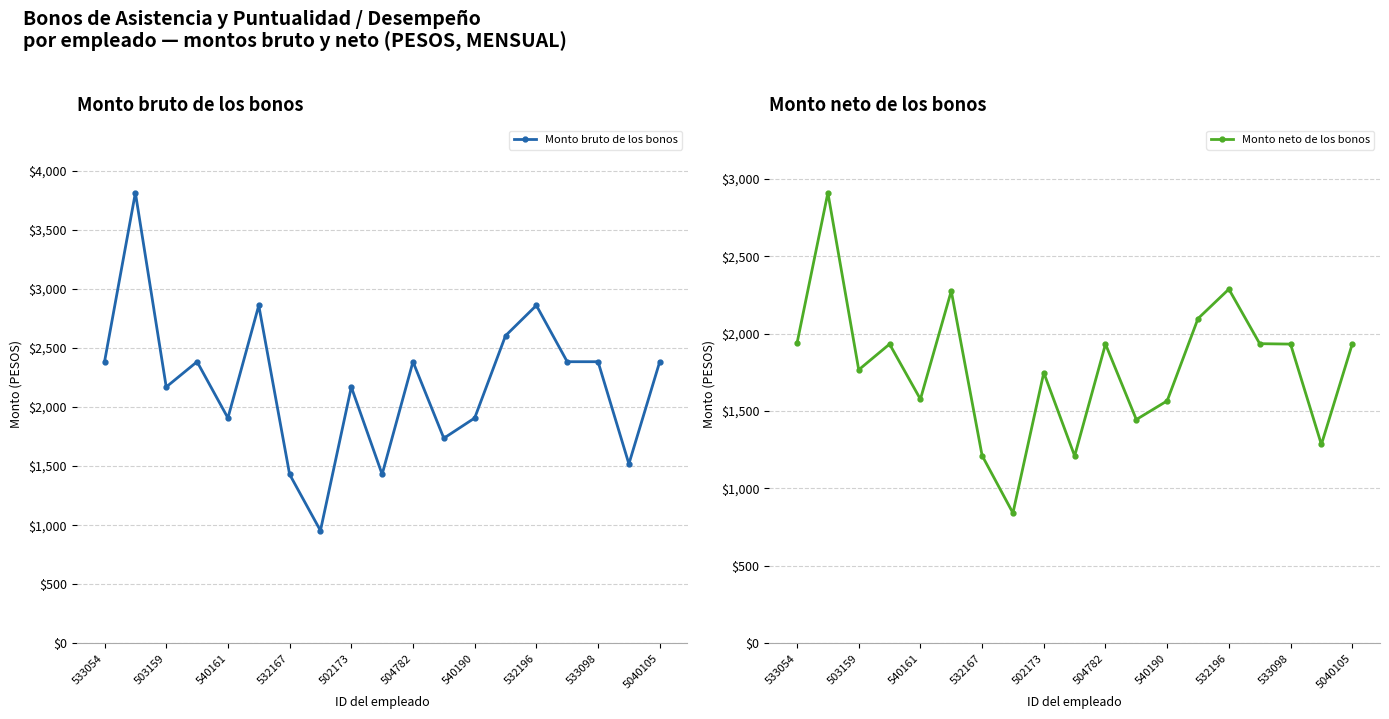

True or false: Monto neto de los bonos and Monto bruto de los bonos cross at least once.

False